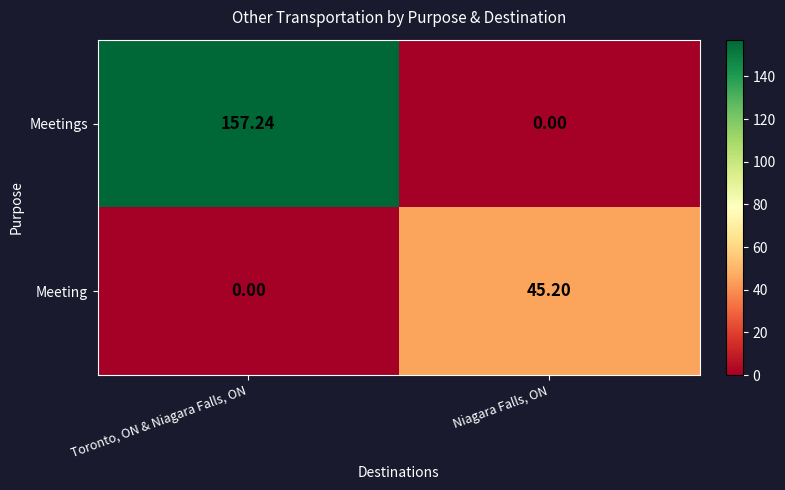

Between Toronto, ON & Niagara Falls, ON and Niagara Falls, ON, which series saw the biggest shift?

Meetings